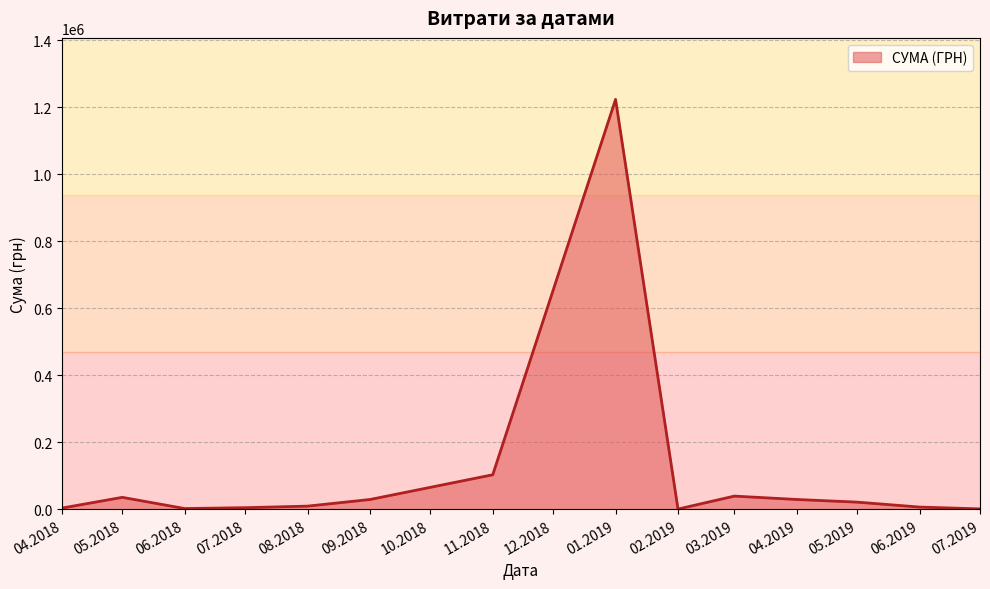

What is the greatest value displayed?

1223994.9